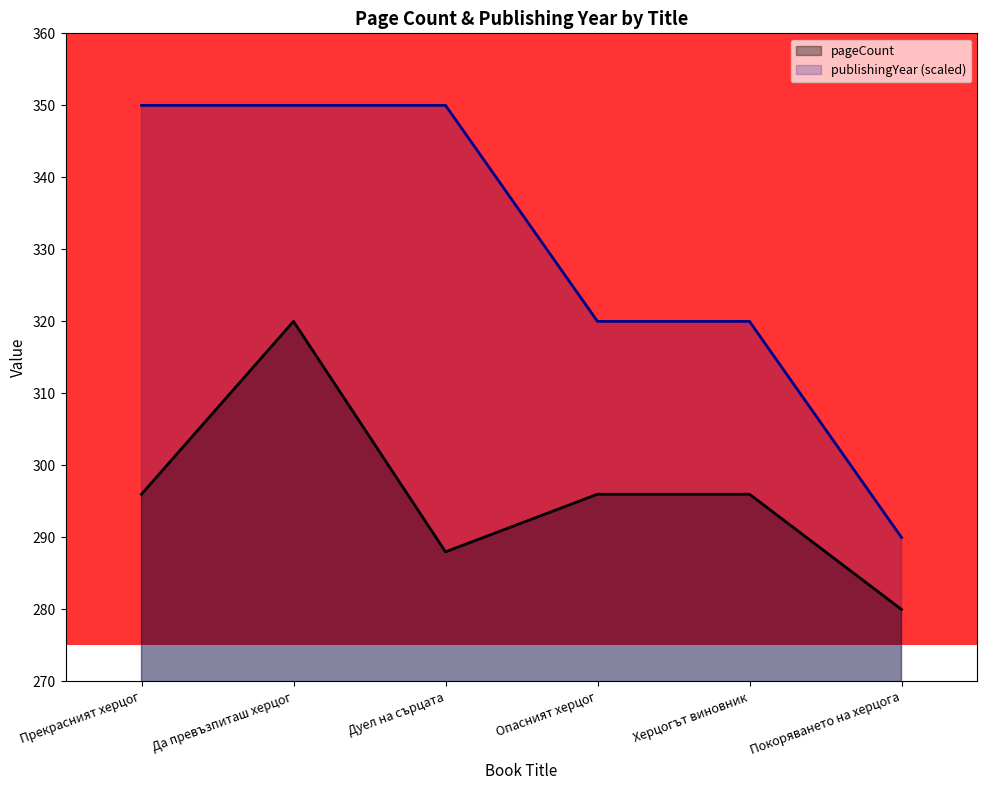

What is the average value of the publishingYear (scaled) series?

330